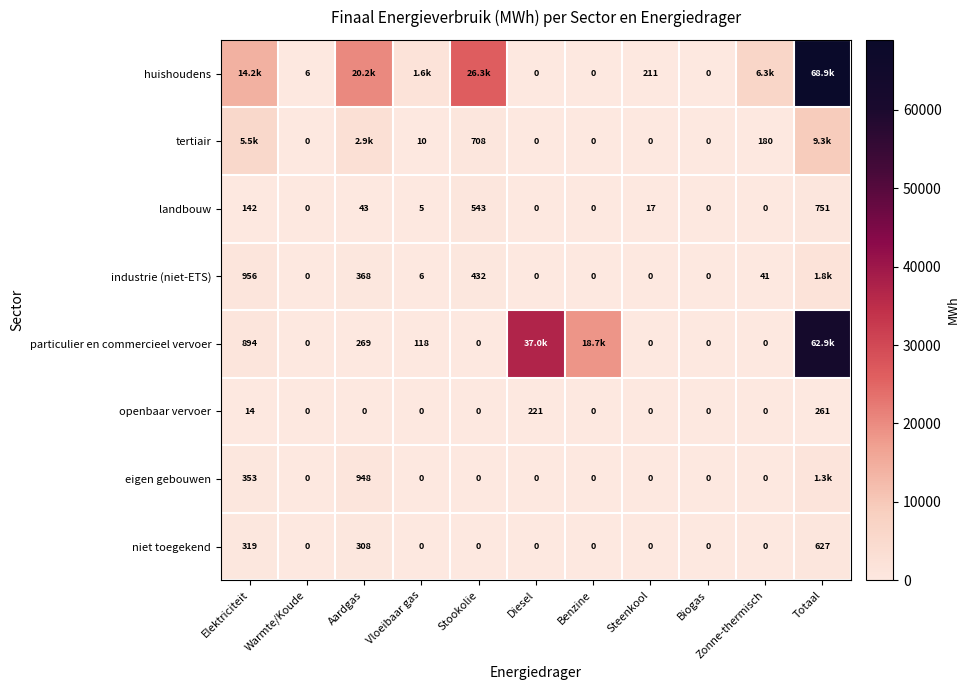

At which category does the chart reach its minimum across all series?

Diesel